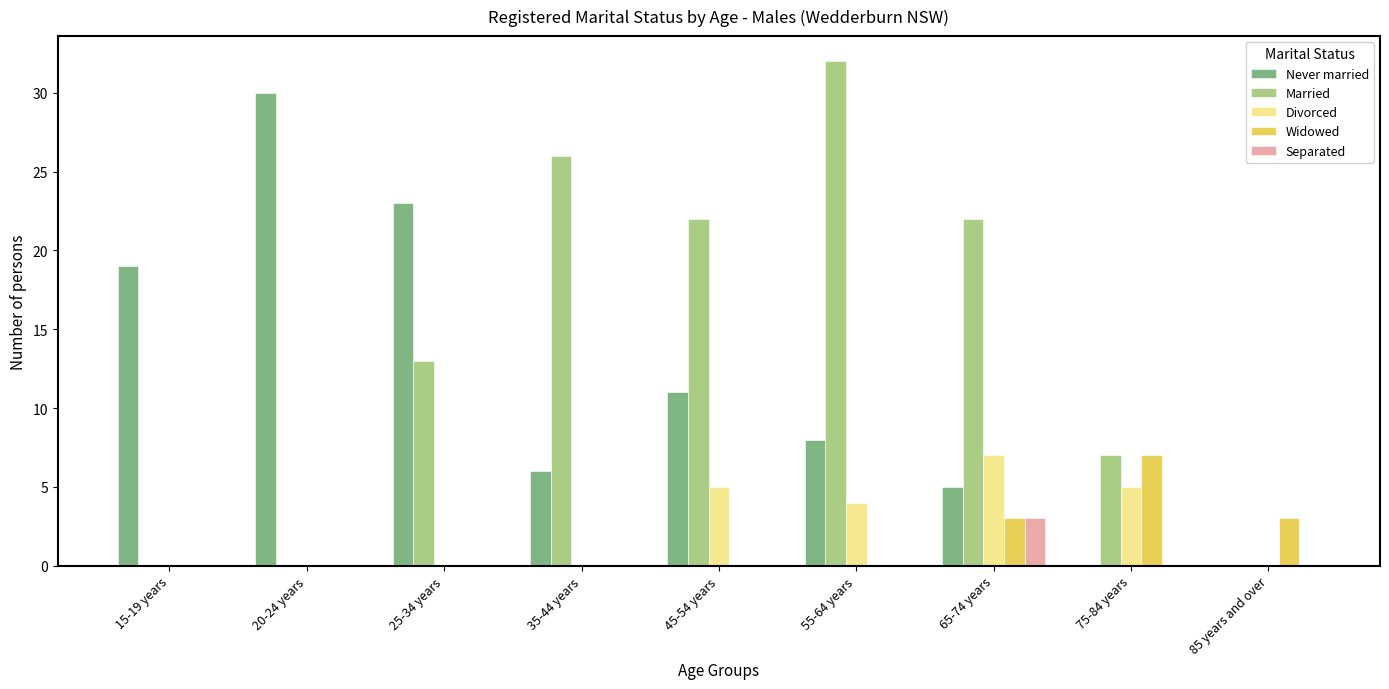

The Divorced series shows -4 at 85 years and over. True or false?

False